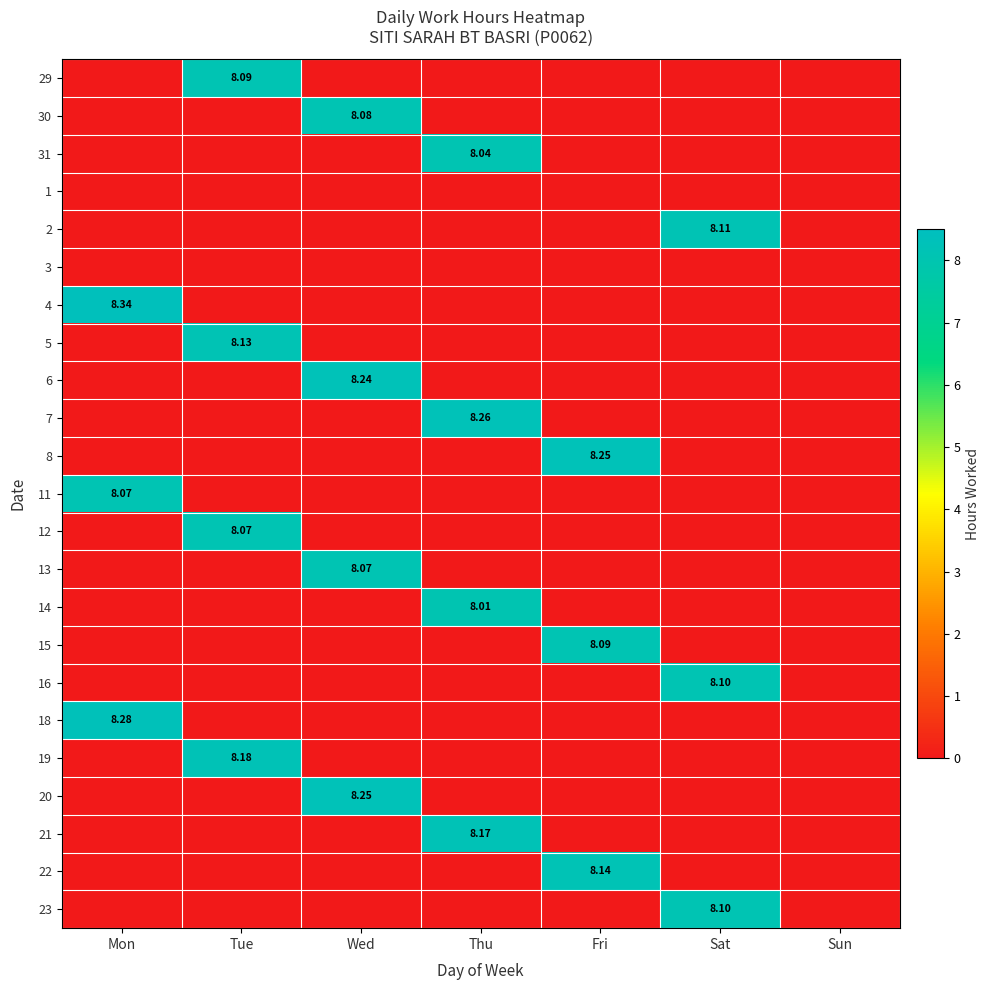

How many data points in 7 are above 0?

1